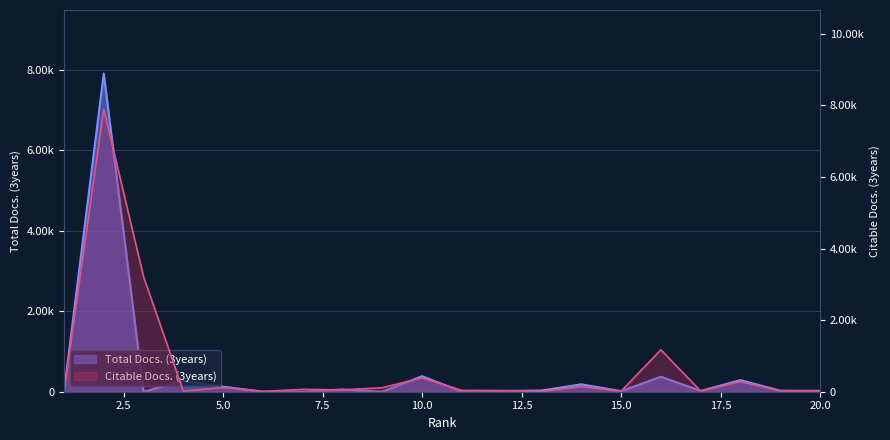

After their last crossing, which series has the higher values: Total Docs. (3years) or Citable Docs. (3years)?

Total Docs. (3years)